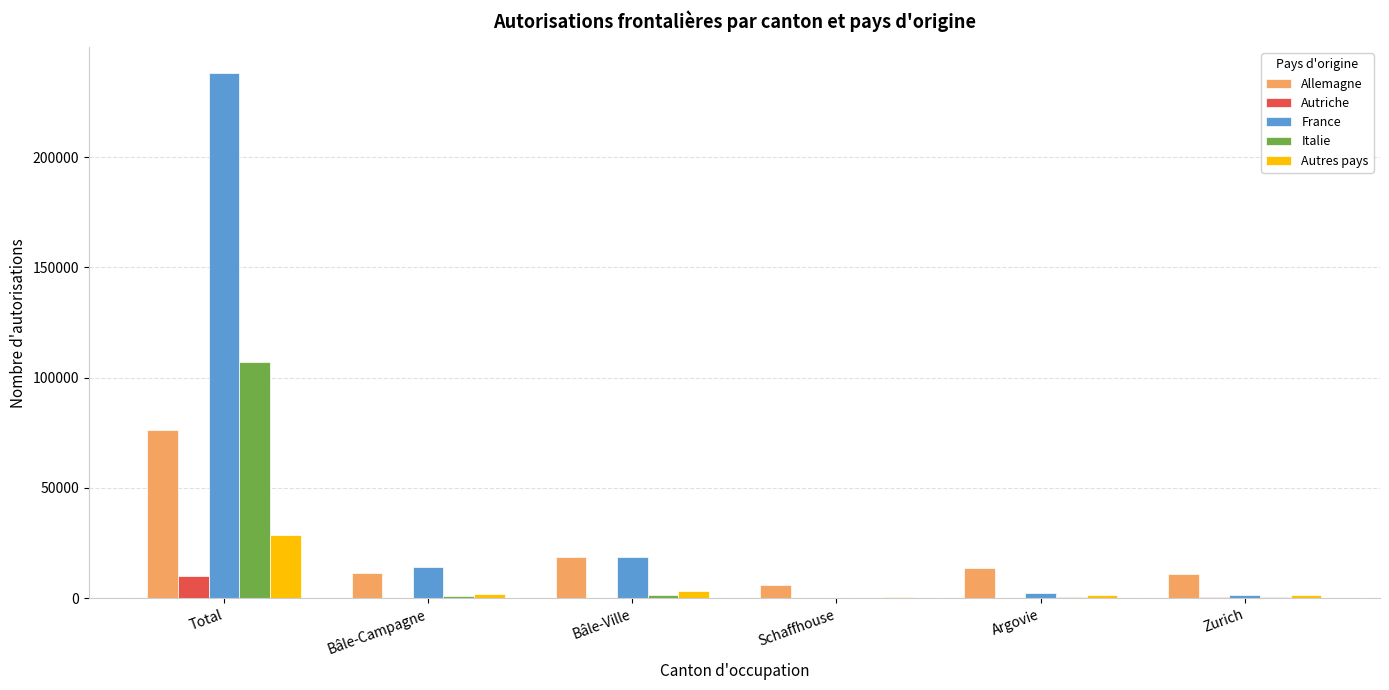

What is the approximate value of Allemagne at Bâle-Ville?

18707